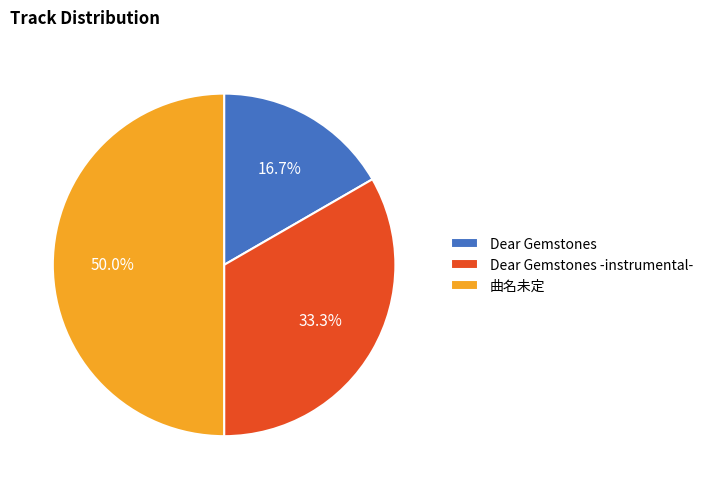

What is the total percentage of Dear Gemstones -instrumental- and Dear Gemstones?

50.0%